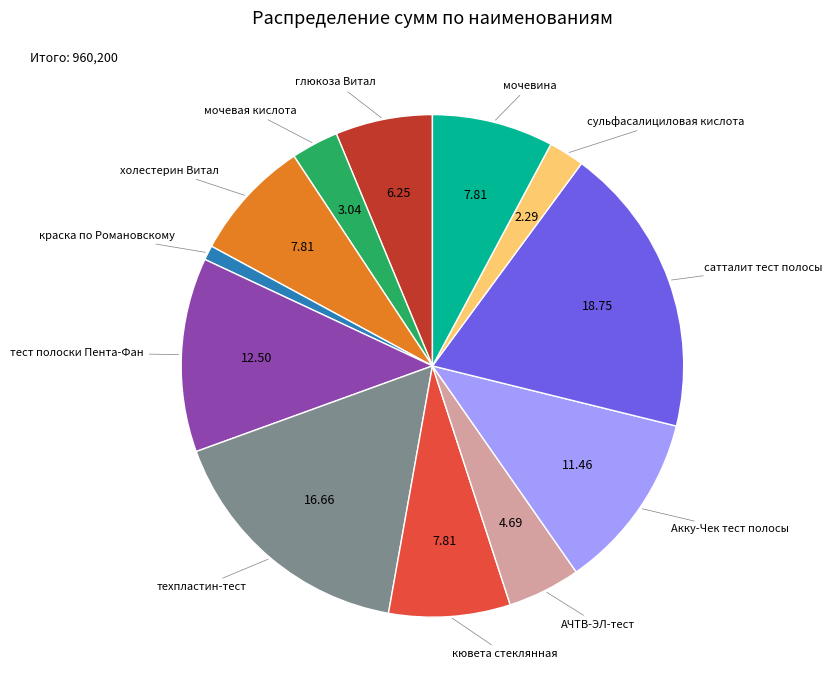

What is the smallest slice in the pie chart?

краска по Романовскому